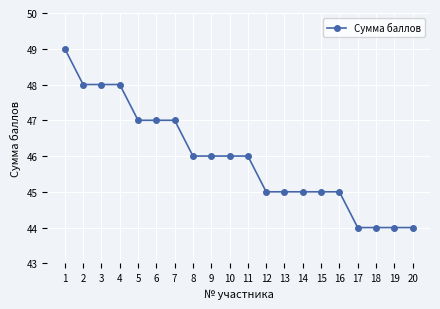

The chart shows a value of 79 at 16. True or false?

False